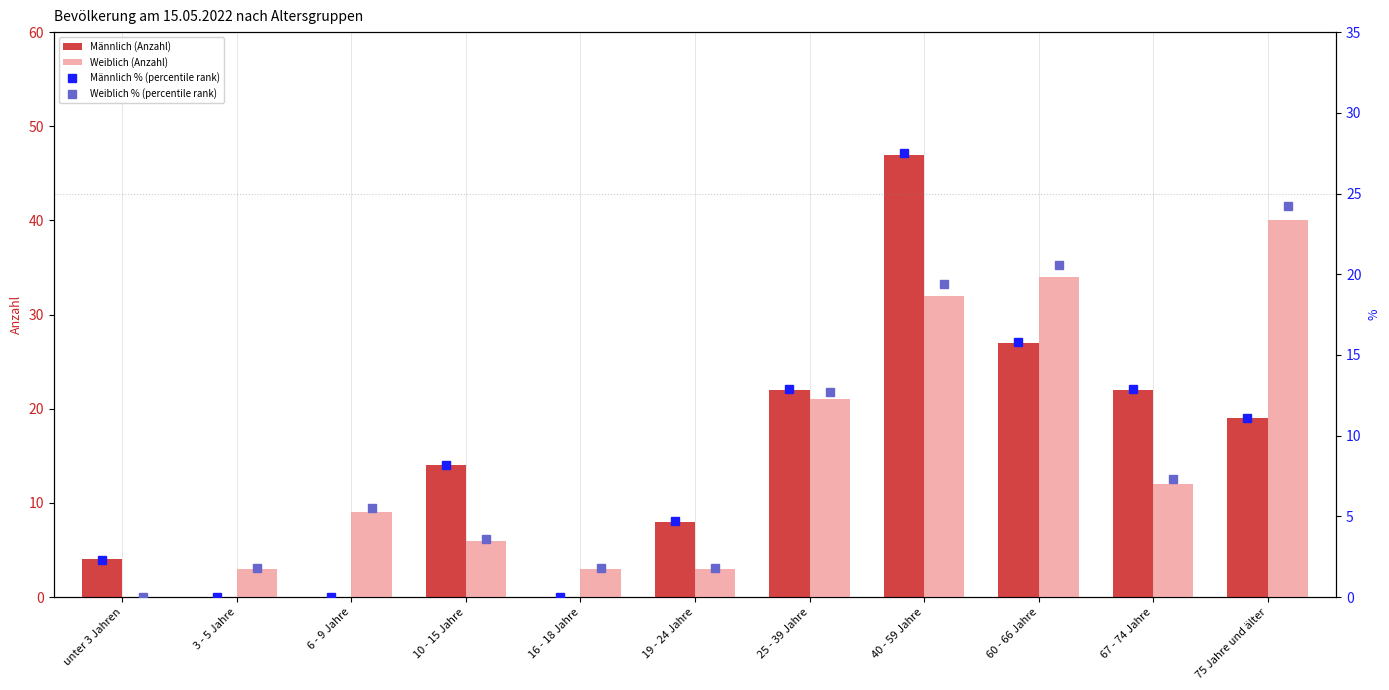

Which series has the largest total across all categories?

Männlich (Anzahl)